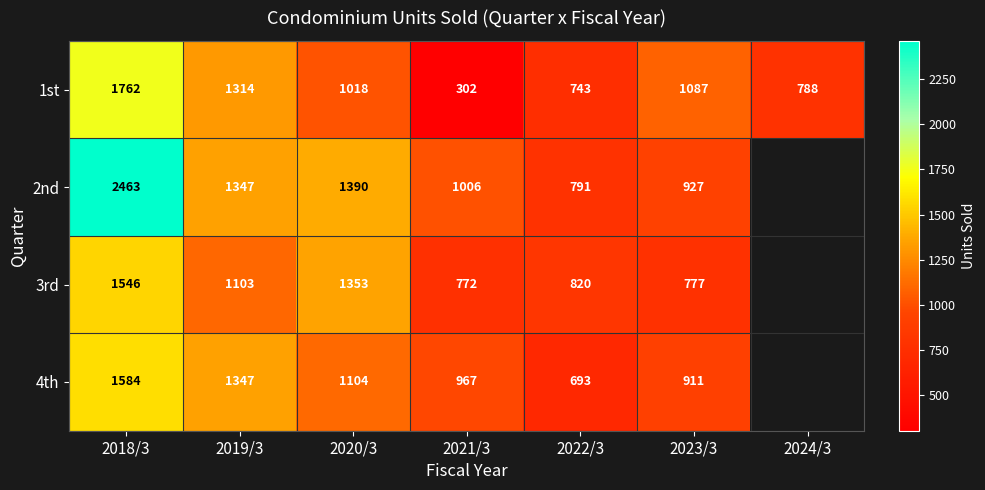

At which category is the sum across all series the highest?

2018/3